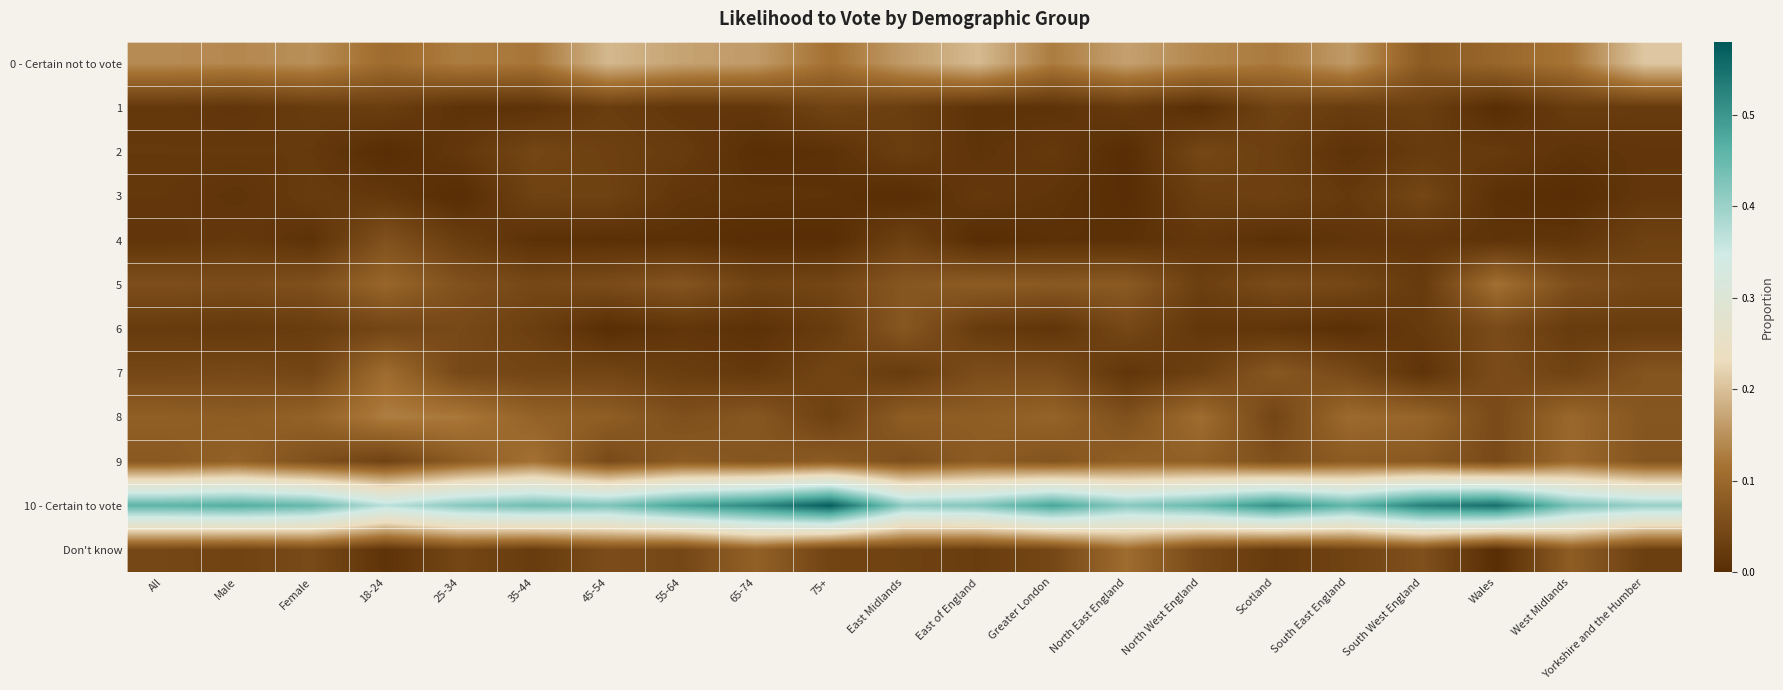

At which category is the sum across all series the highest?

West Midlands